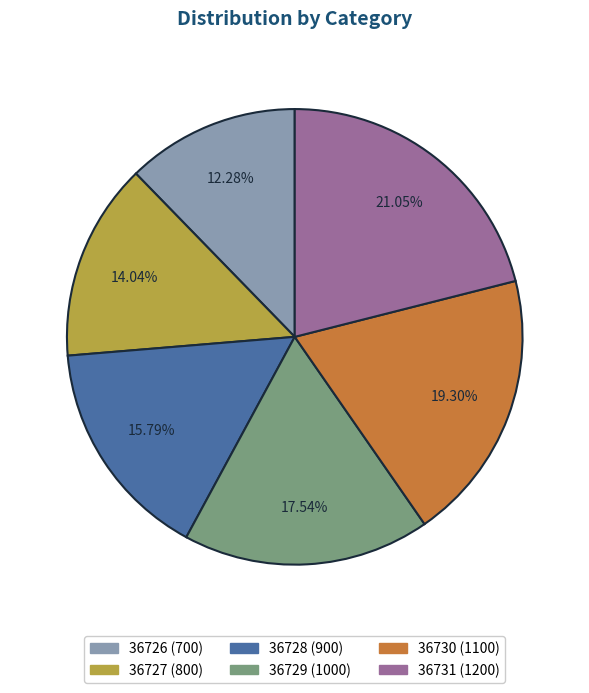

Which slice is the largest?

36731